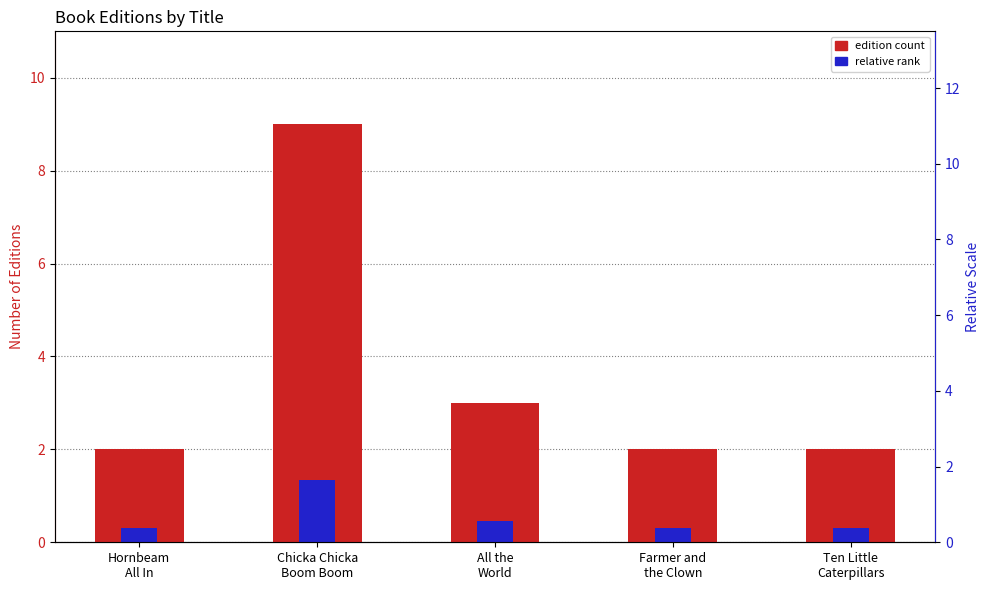

What is the value of the edition count bar at the 1st from the left?

2.0